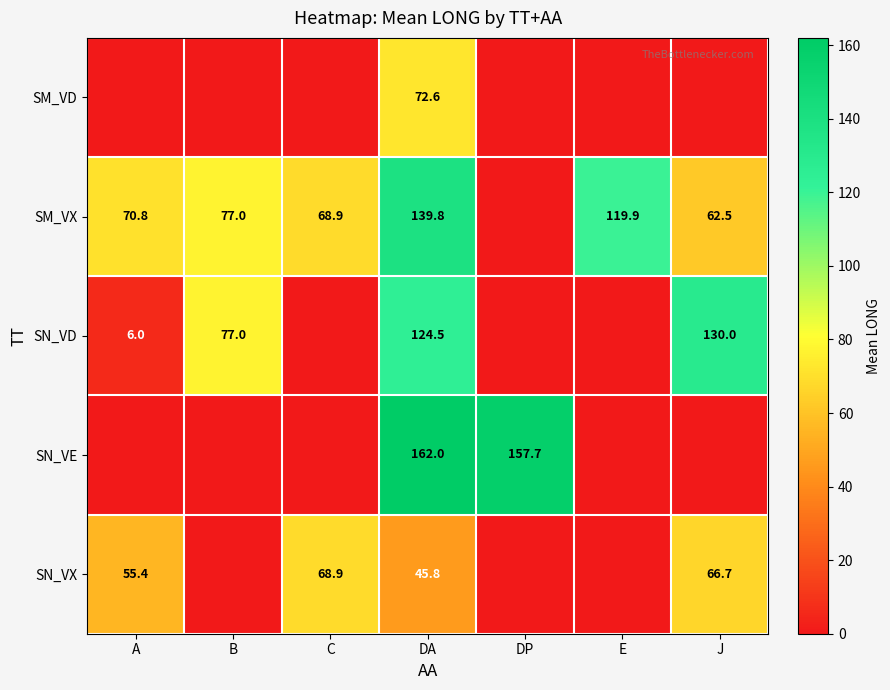

True or false: SM_VX has a value of 119.9 at E.

True